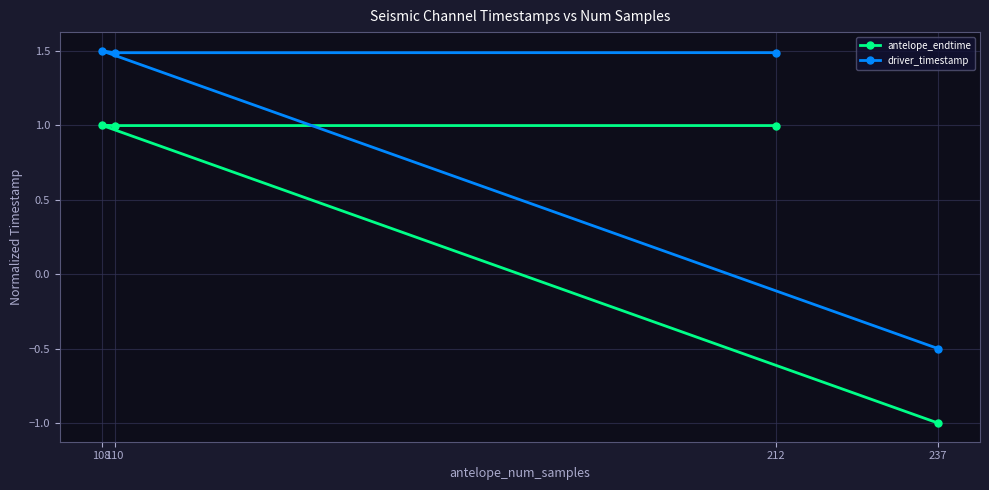

What is the sum of all driver_timestamp values?

4.0